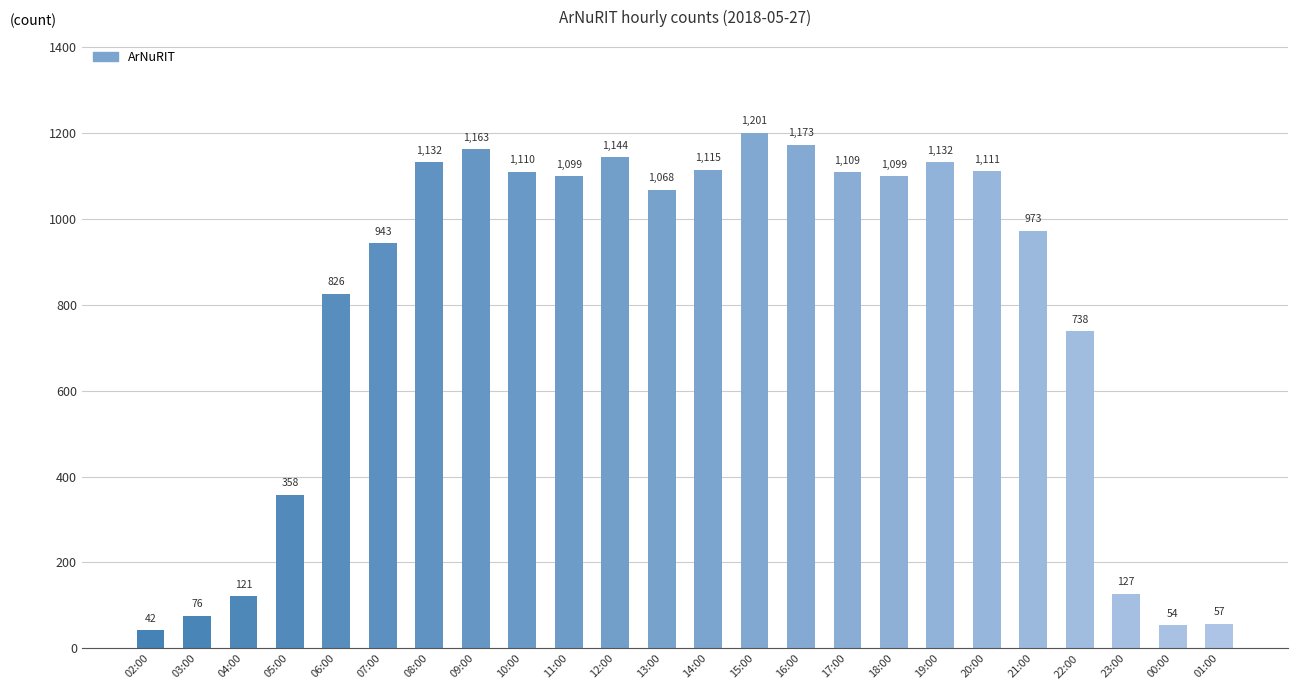

What is the average value?

790